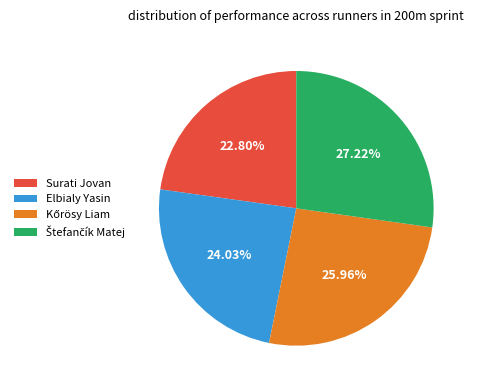

Which slice is the smallest?

Surati Jovan